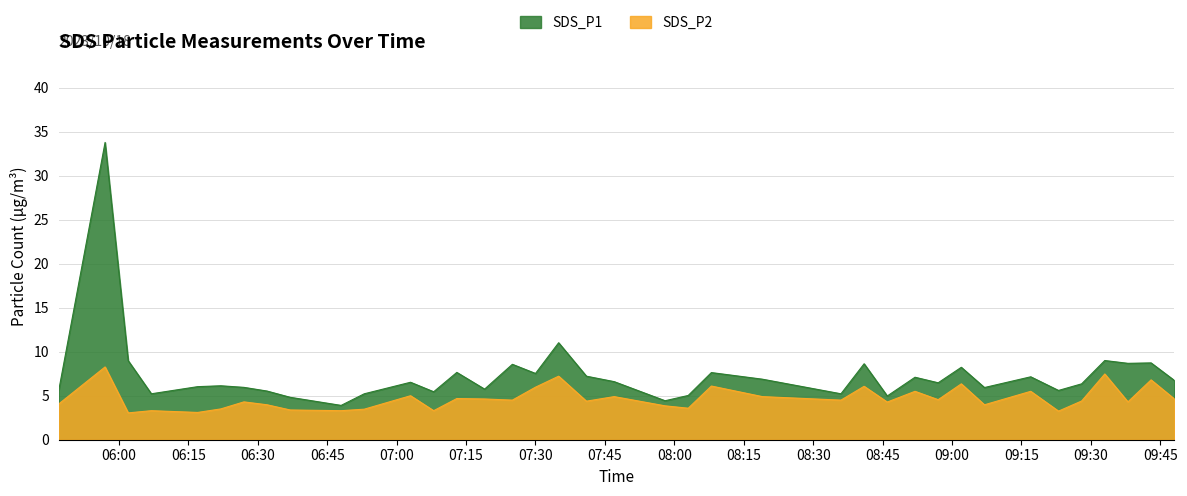

What is the label of the 15th point from the left?

2023/10/18 07:19